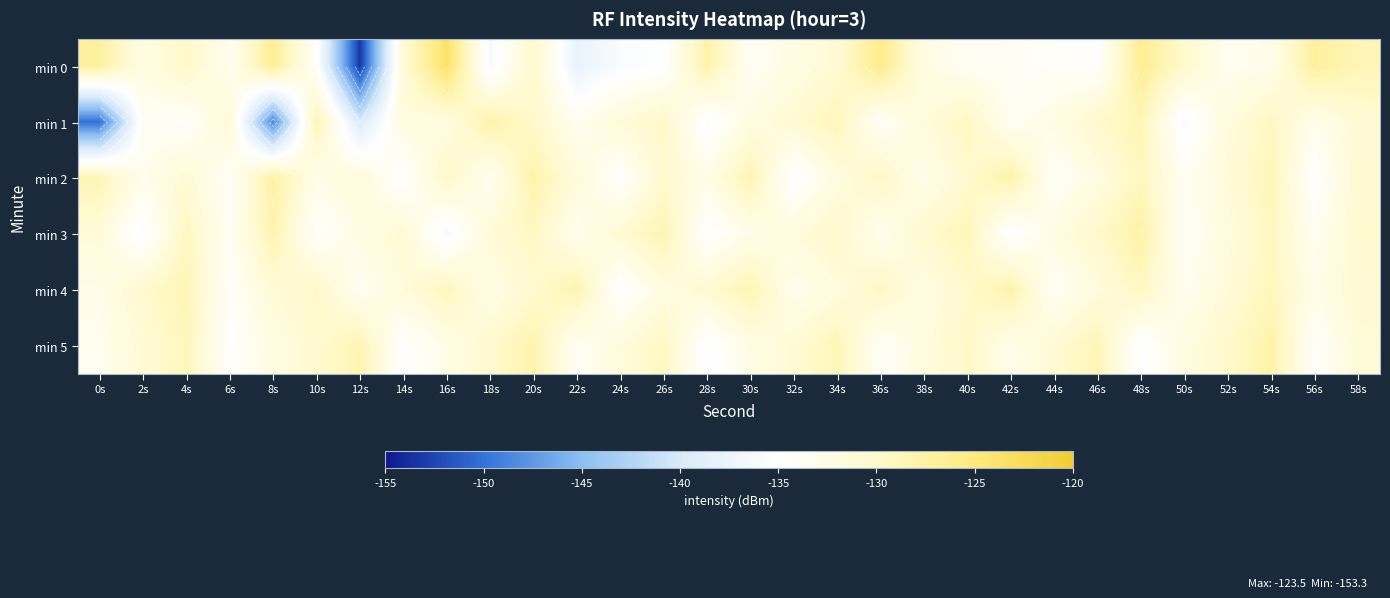

What is the difference between the highest and lowest values at 4s?

5.8